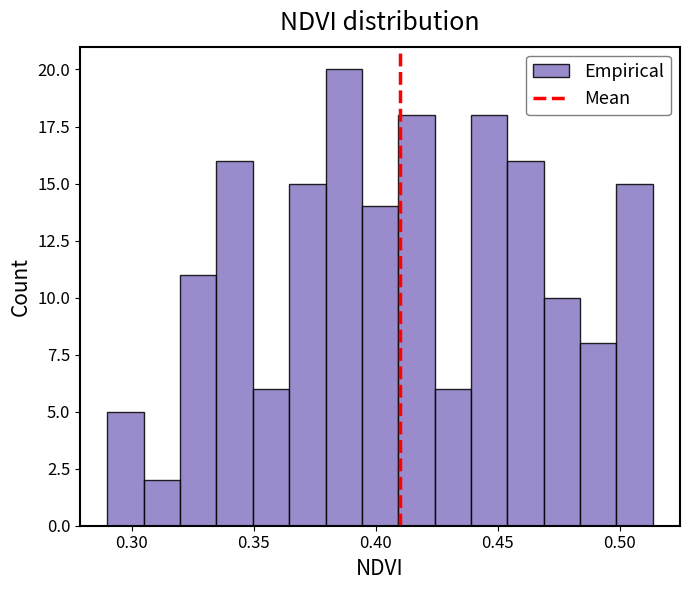

Read against the x-axis, roughly where is the centre of the tallest bar?

0.385